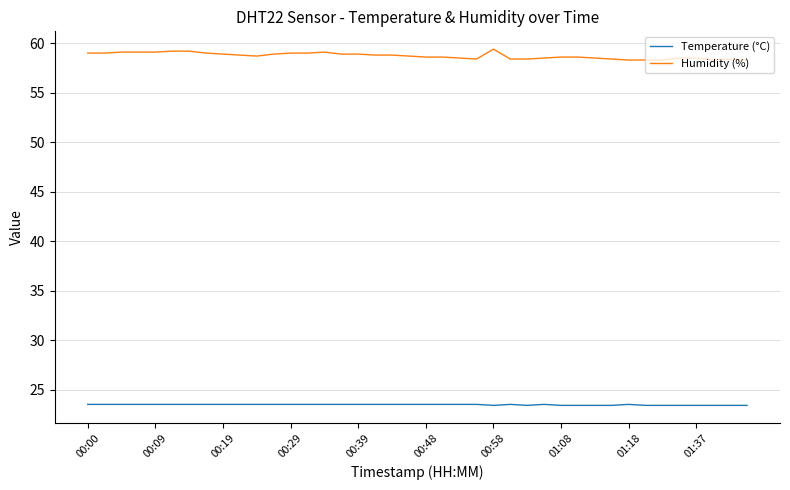

What is the greatest value displayed?

59.4